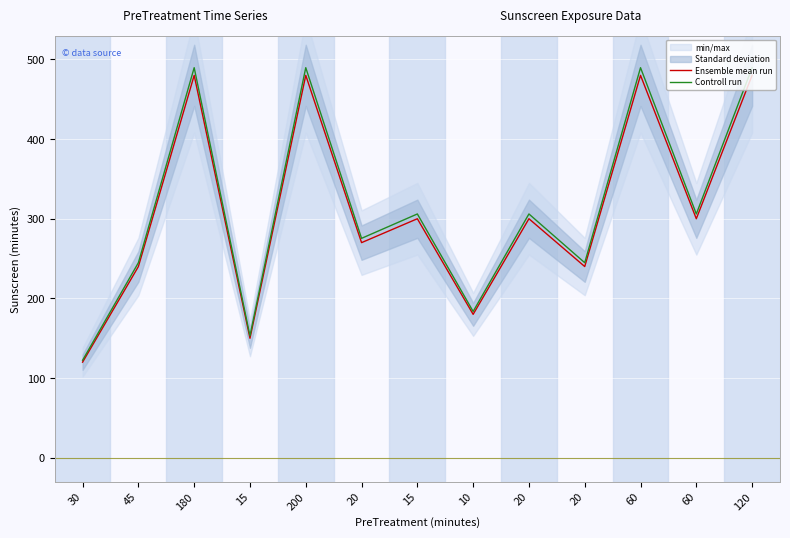

The Controll run series shows 215.9 at 30. True or false?

False